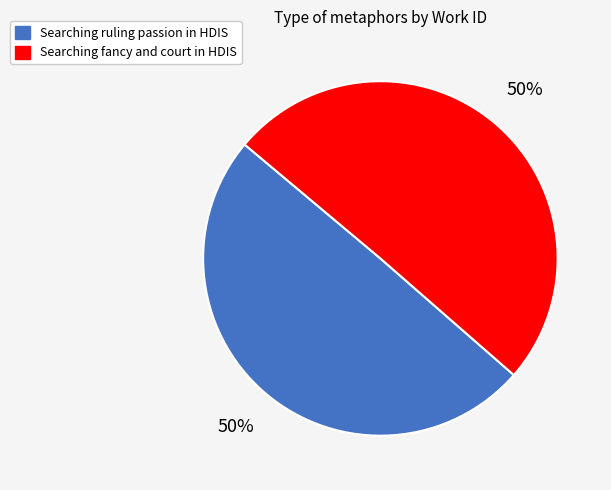

The Searching ruling passion in HDIS slice represents 40% of the pie. True or false?

False